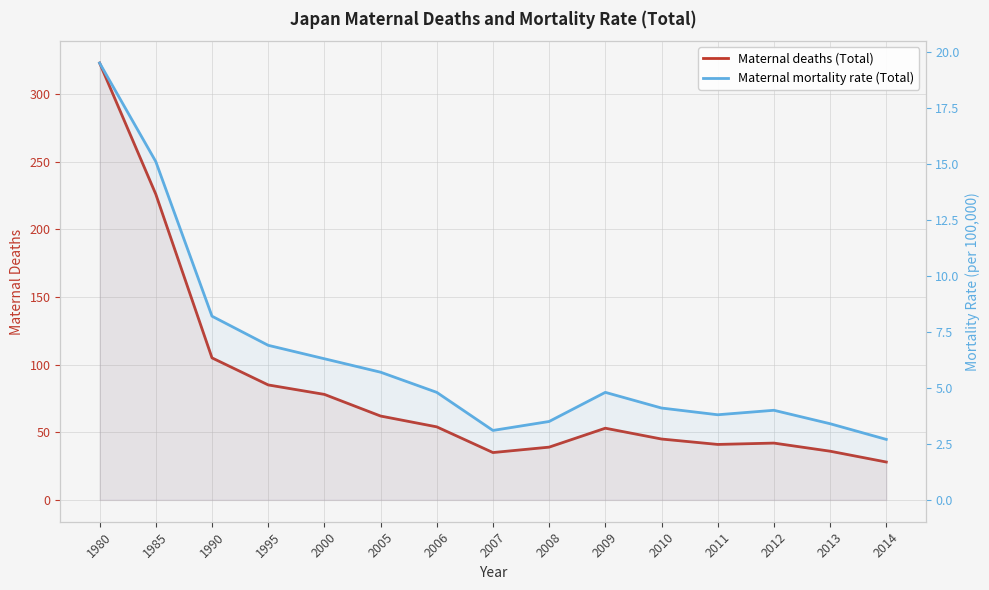

What is the average value of the Maternal deaths (Total) series?

83.5